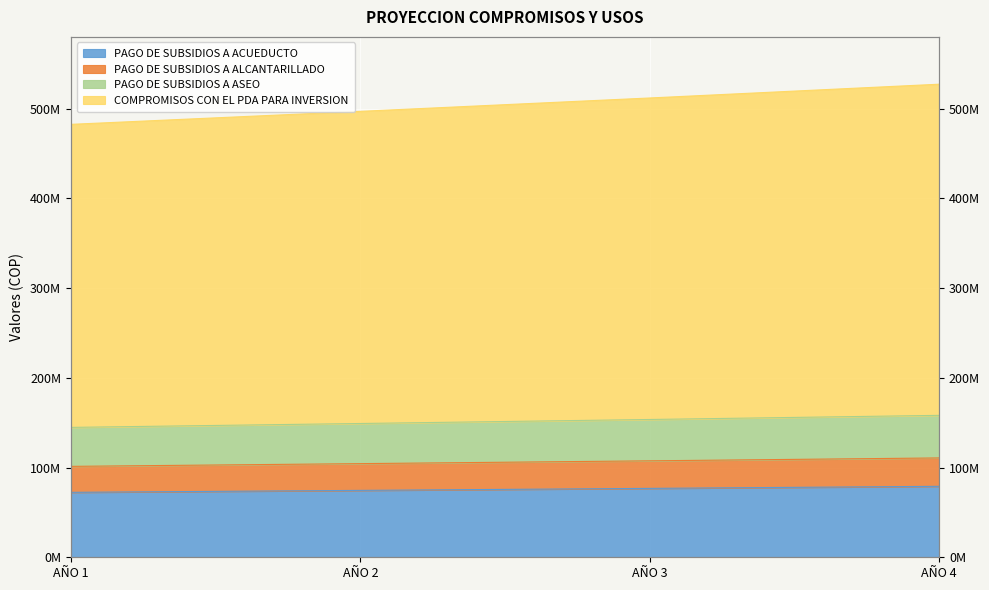

At which label does COMPROMISOS CON EL PDA PARA INVERSION reach its peak?

AÑO 4